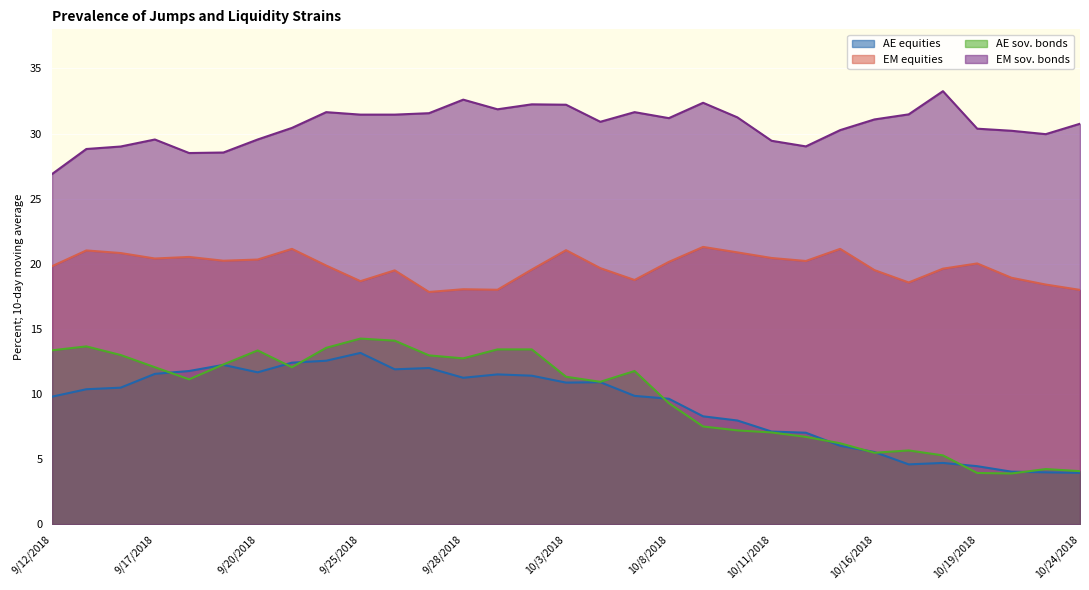

True or false: AE equities and EM sov. bonds cross at least once.

False